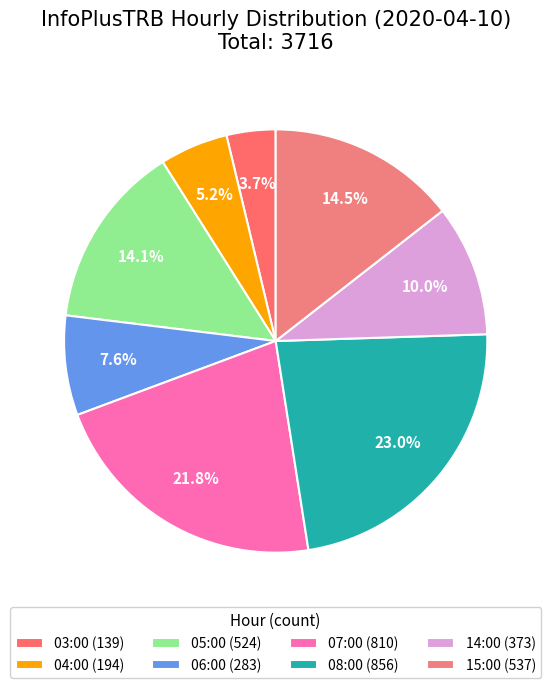

Combined, what portion of the pie is 15:00 and 08:00?

37.5%